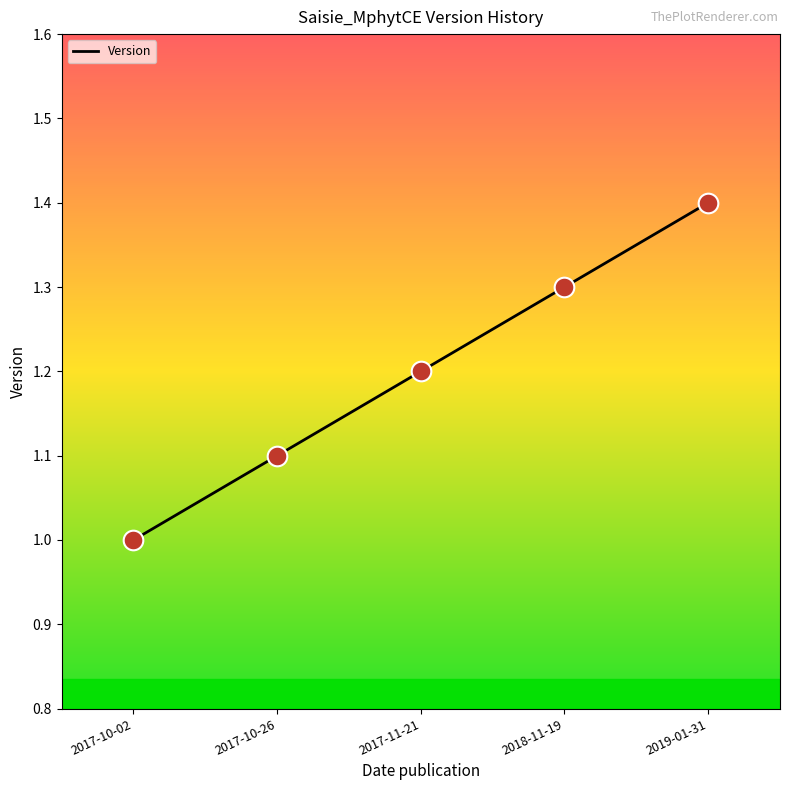

What is the ratio of the value at 2017-10-02 to the value at 2019-01-31?

0.7